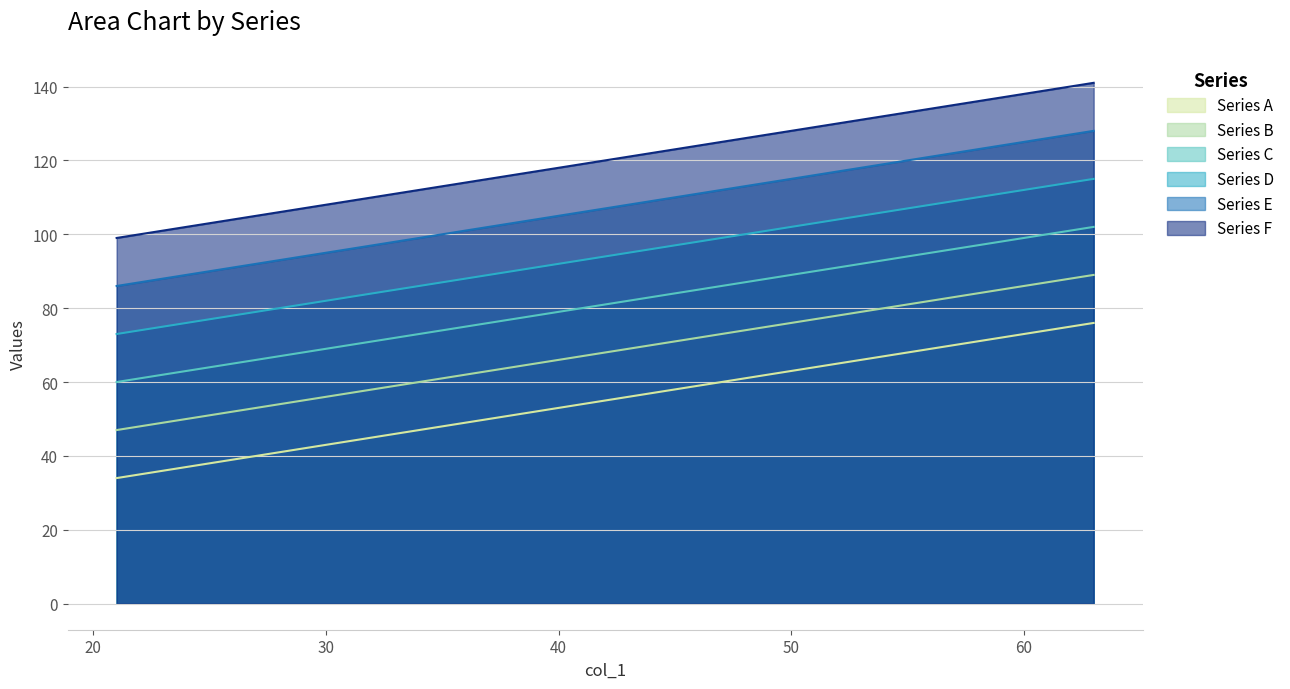

What is the minimum value for Series E?

86